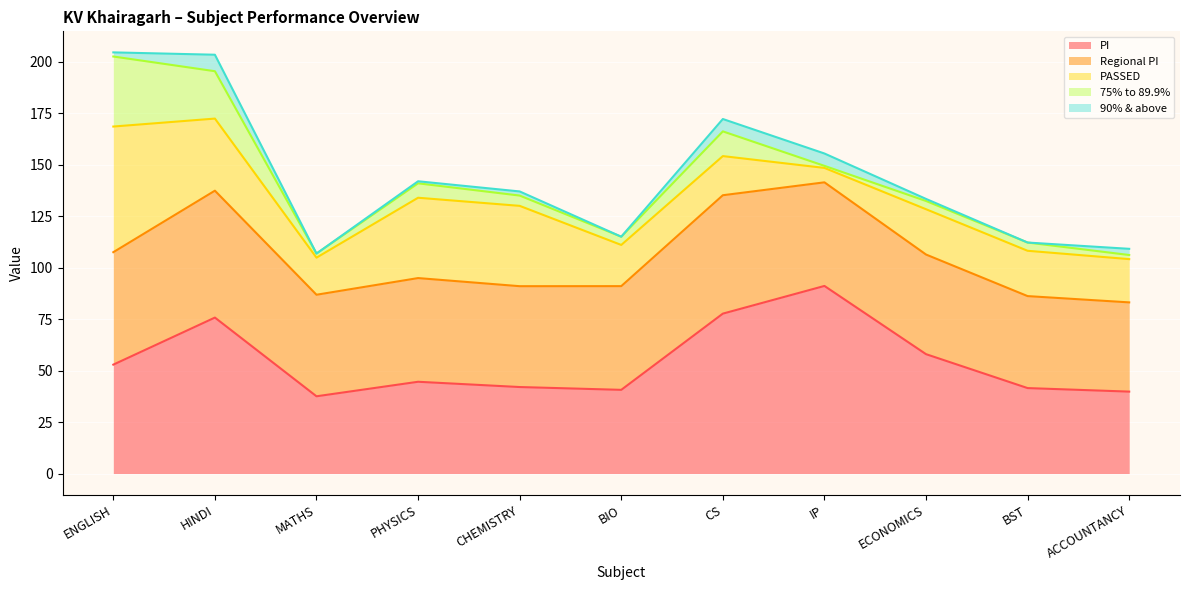

Where does the PASSED series first go above 22?

ENGLISH